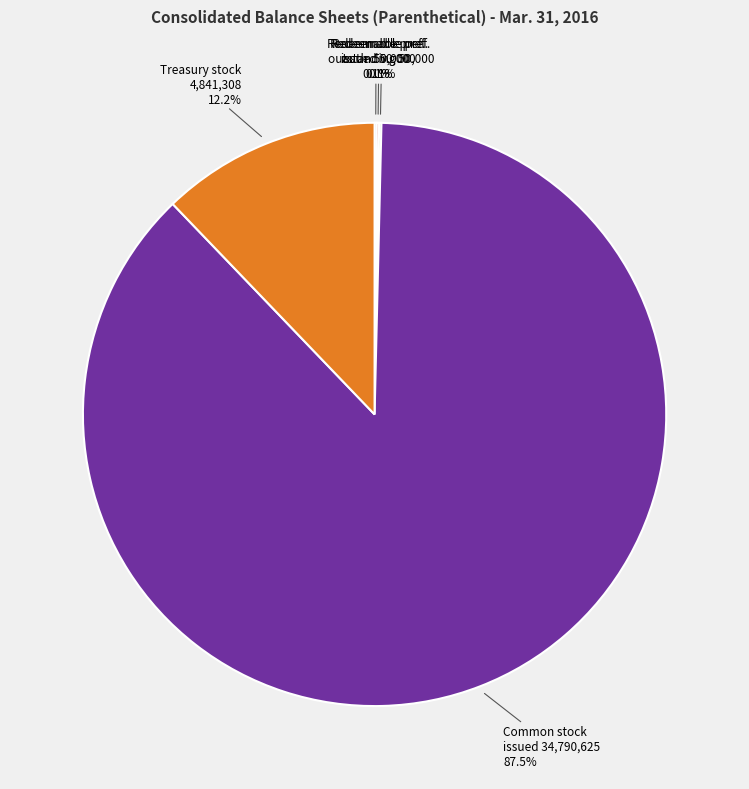

Is there any slice that represents more than half of the pie?

Yes